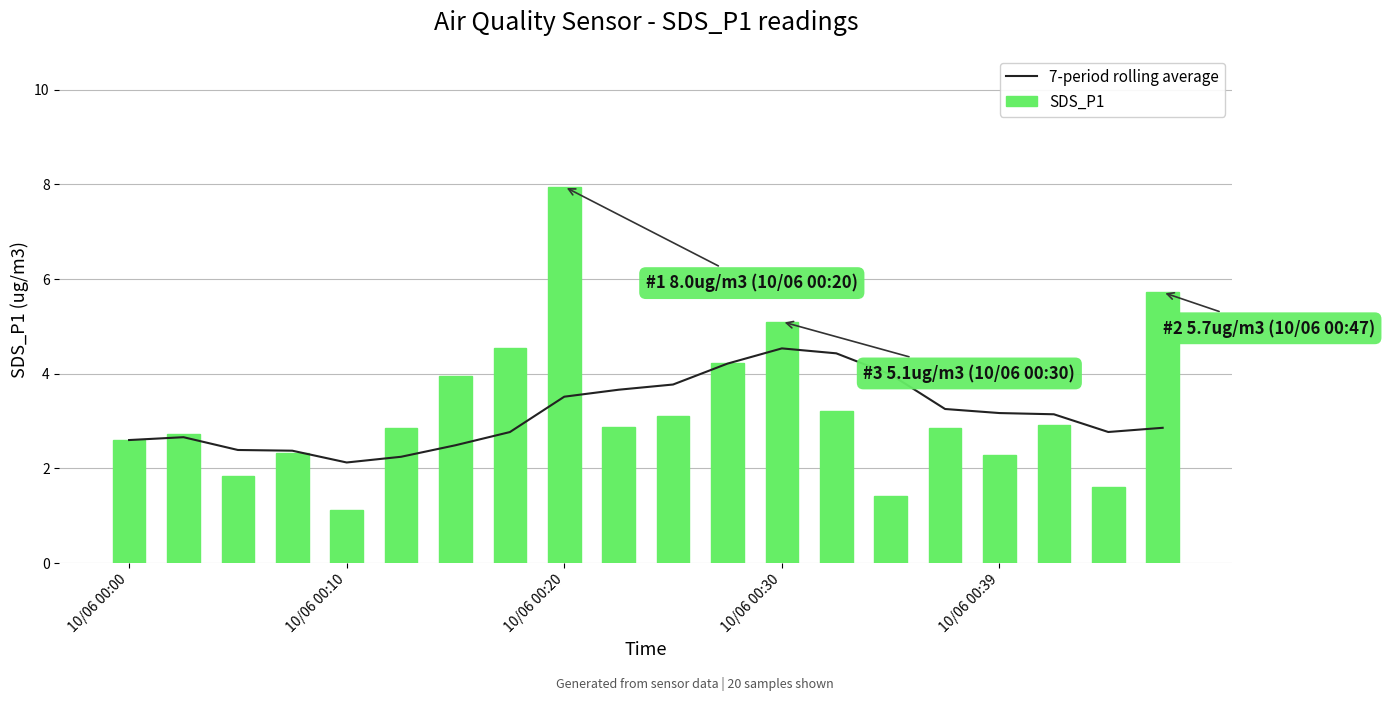

How many groups of bars are there?

20